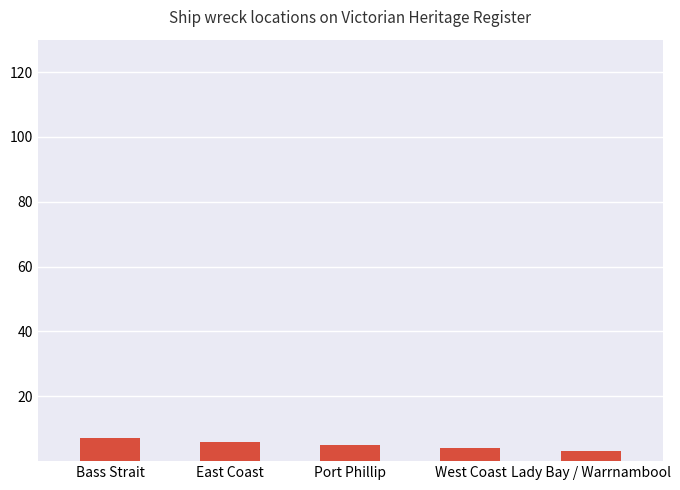

What is the sum of all values?

25